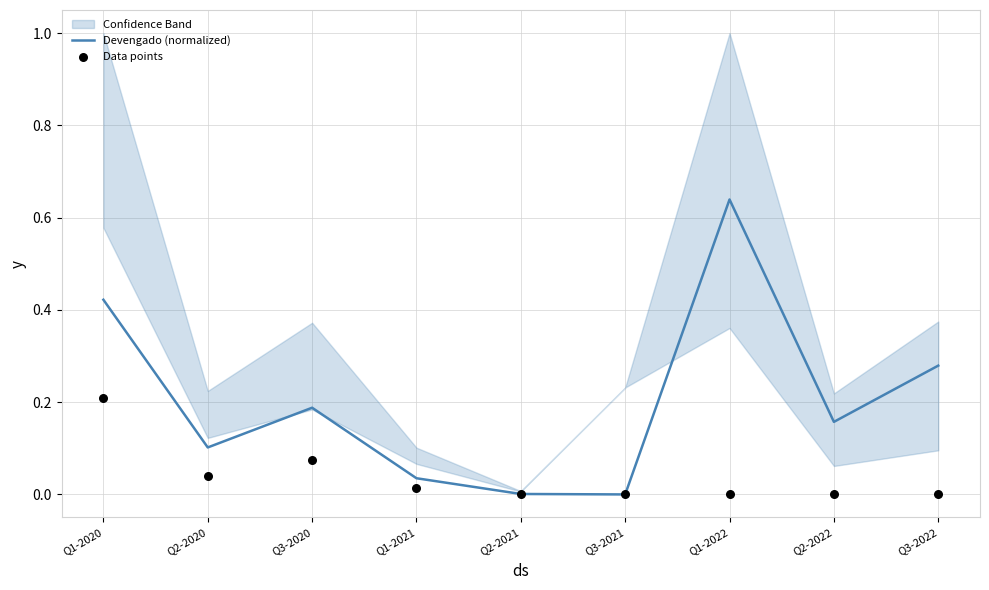

At which category is the sum across all series the highest?

Q1-2022